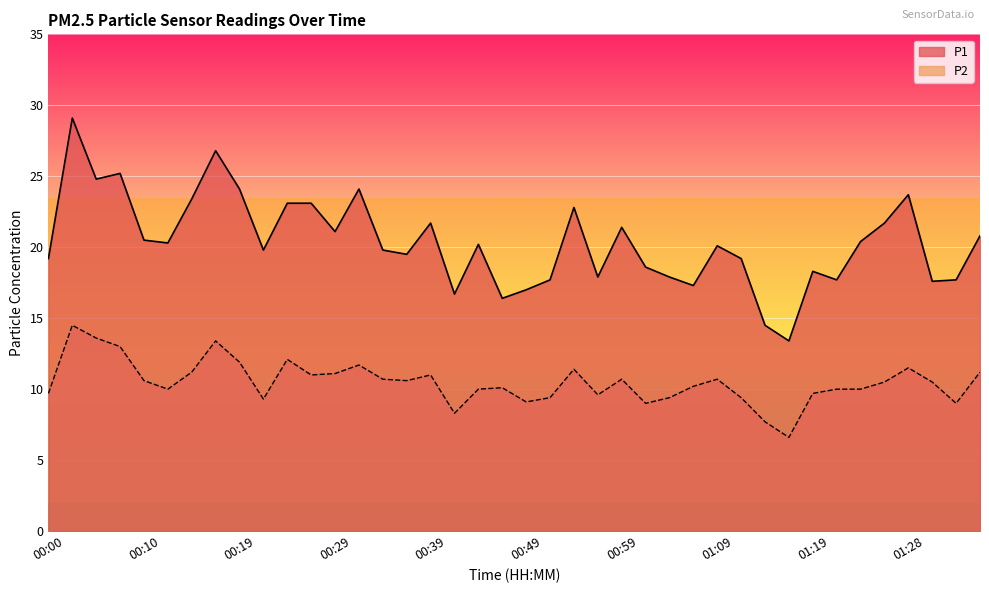

Between 00:37 and 01:26, which is larger?

01:26